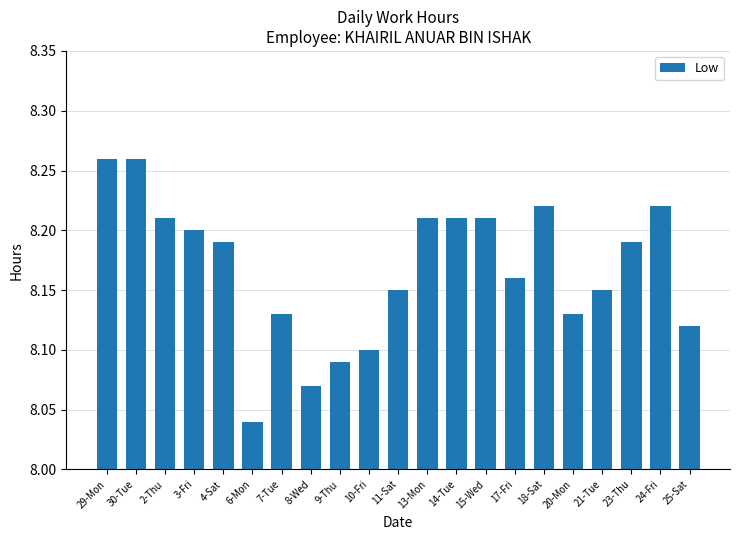

What position from the right is 14-Tue?

9